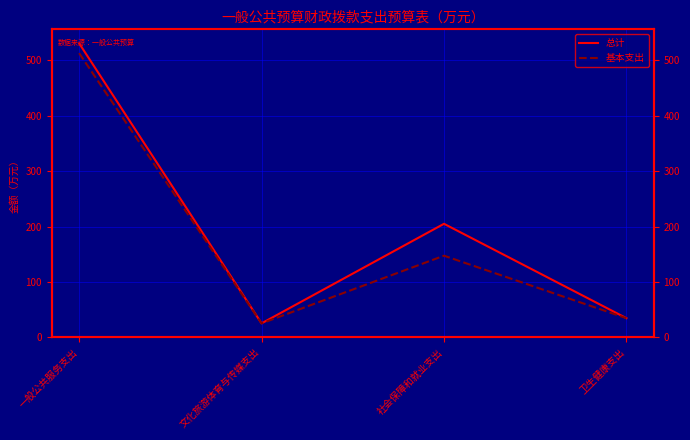

True or false: 总计 and 基本支出 intersect in this chart.

False